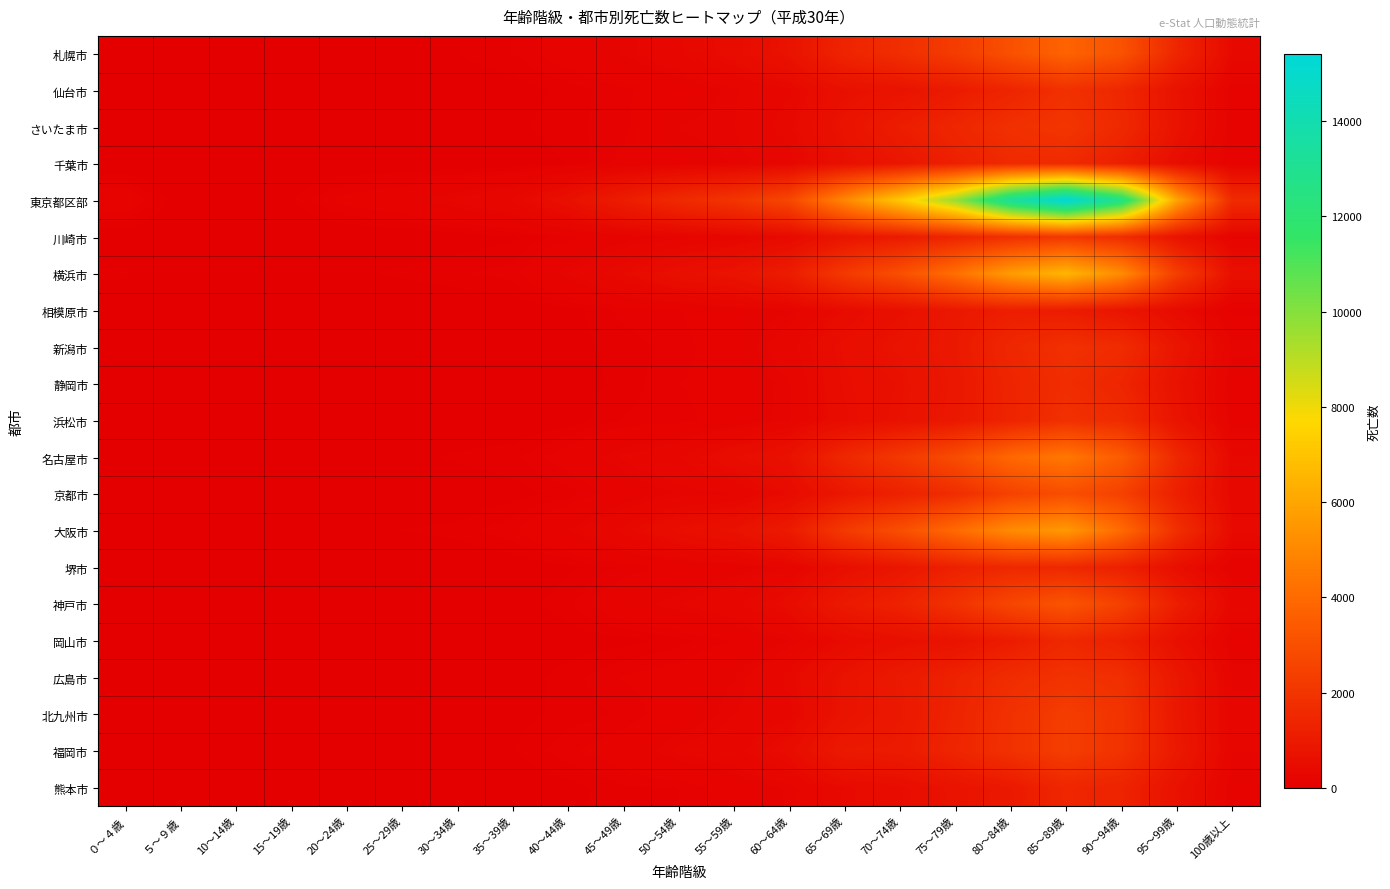

Rank the series by their maximum value, from highest to lowest.

東京都区部, 横浜市, 大阪市, 名古屋市, 札幌市, 神戸市, 京都市, 福岡市, 北九州市, 川崎市, さいたま市, 広島市, 仙台市, 新潟市, 浜松市, 静岡市, 千葉市, 岡山市, 堺市, 熊本市, 相模原市